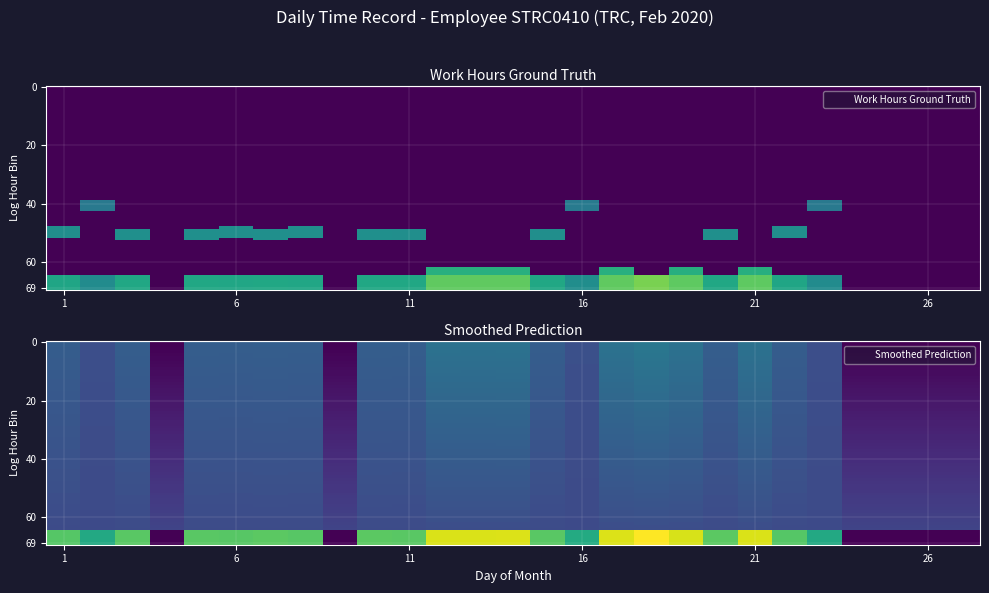

True or false: 14 has a value of 0.0 at 6.

True